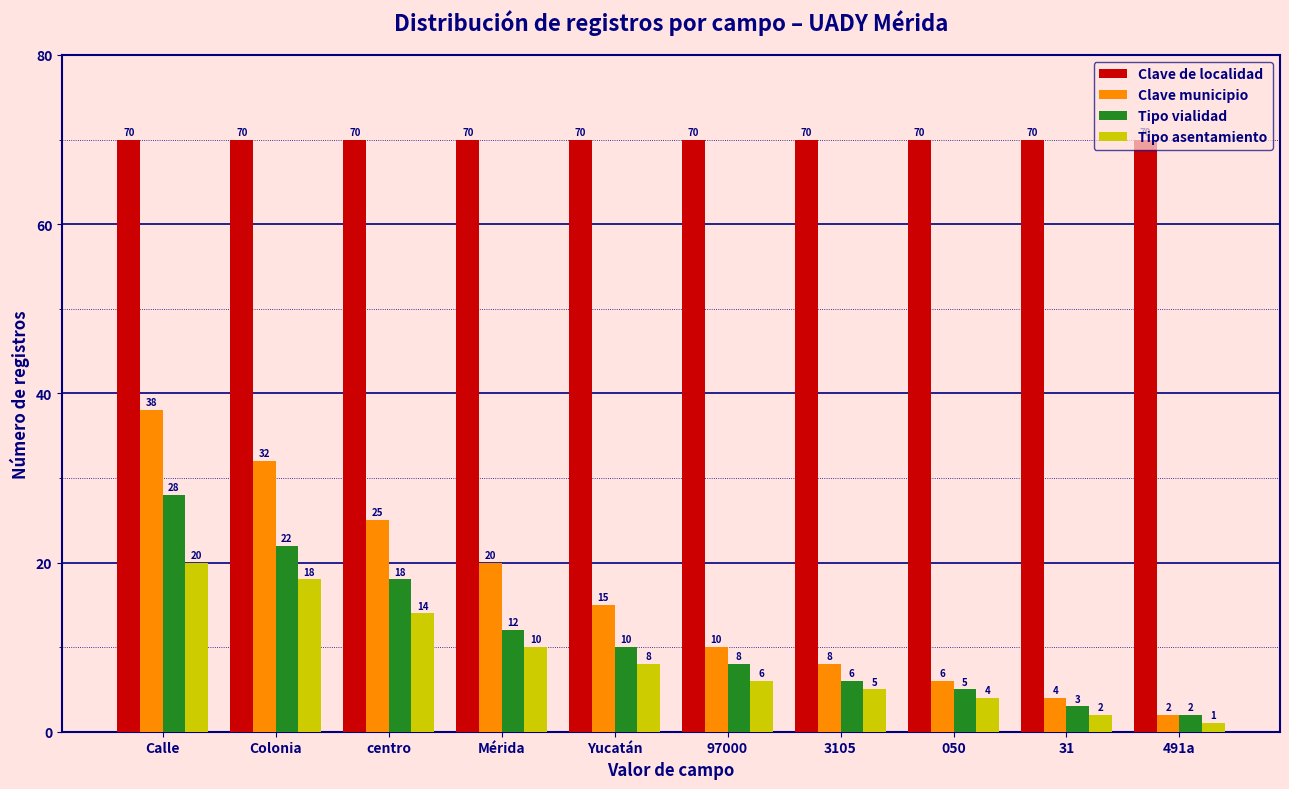

At how many categories does at least one series exceed 32?

10